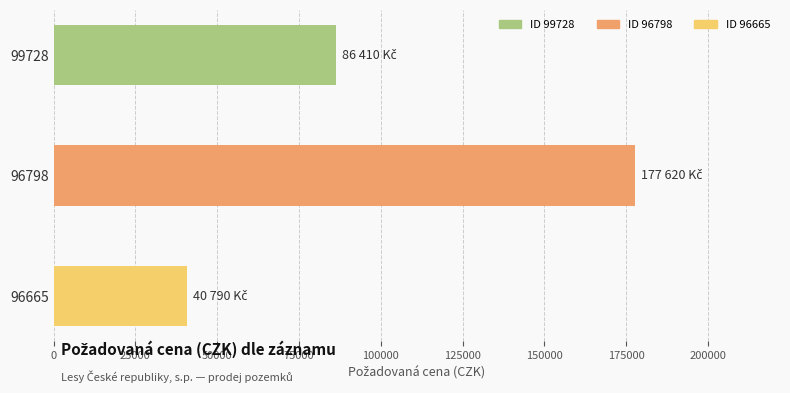

How many values are below 86410?

1